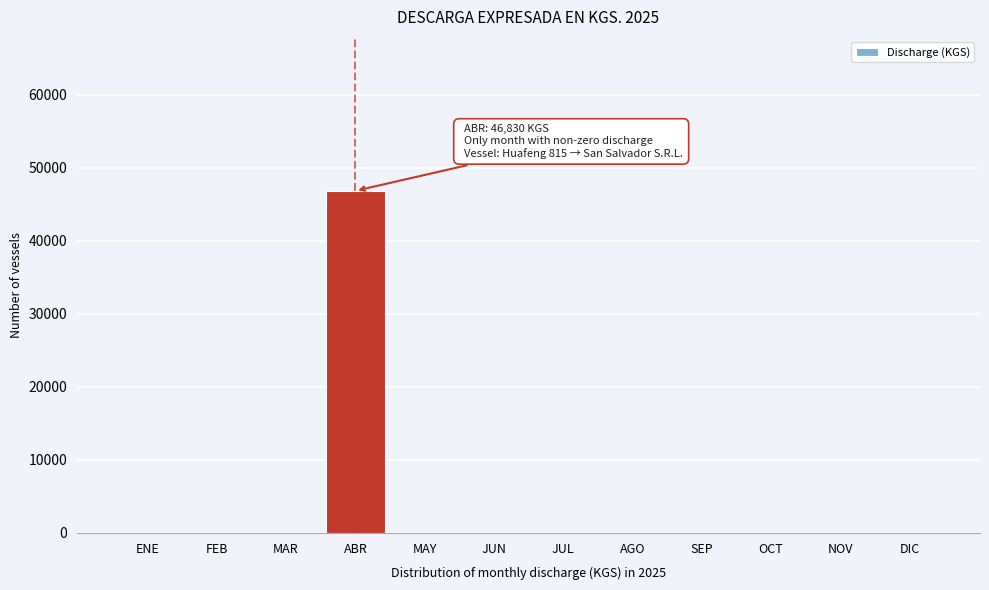

Reading left to right, extract all data points from this chart.

ENE=0	FEB=0	MAR=0	ABR=46830	MAY=0	JUN=0	JUL=0	AGO=0	SEP=0	OCT=0	NOV=0	DIC=0